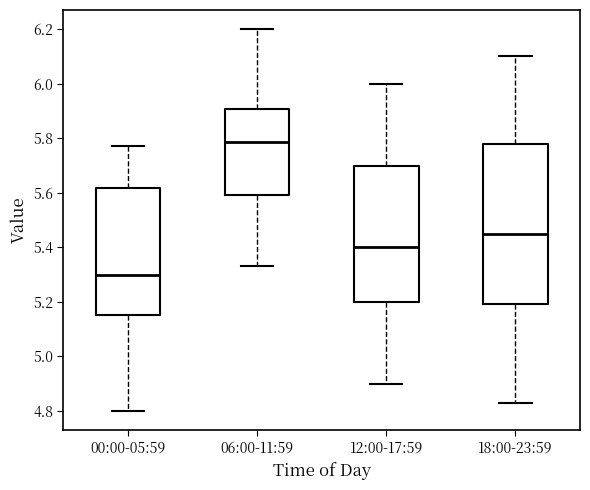

Where does the upper whisker of the box for 06:00-11:59 end on the y-axis? The values are not printed on the chart, so give them approximately, as read against the axis.

6.20